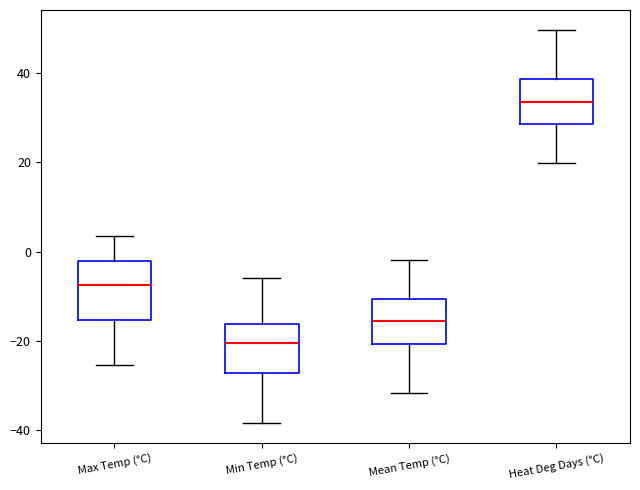

Which box has the highest median line?

Heat Deg Days (°C)